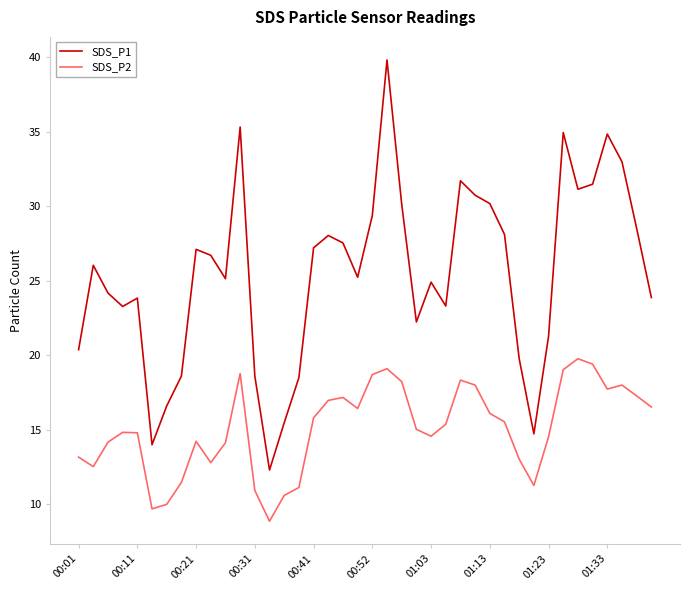

In SDS_P1, how many points are higher than both neighbors (excluding endpoints)?

10